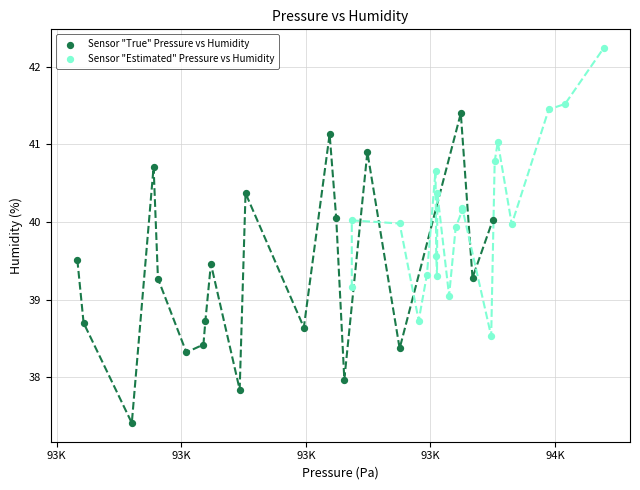

Which series reaches the minimum Y coordinate?

Sensor "True" Pressure vs Humidity